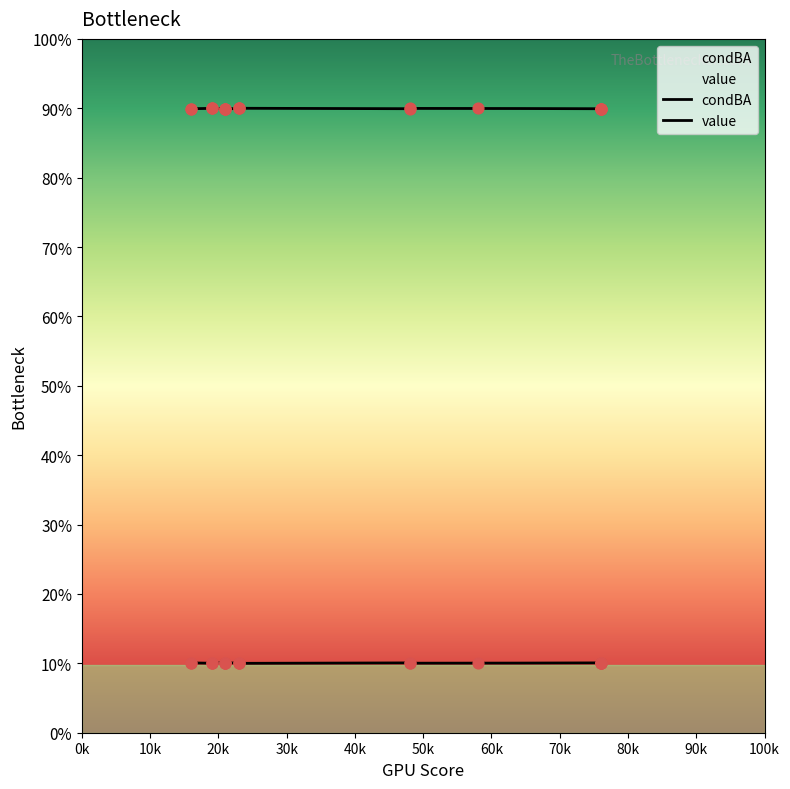

Which series reaches the maximum Y coordinate?

value